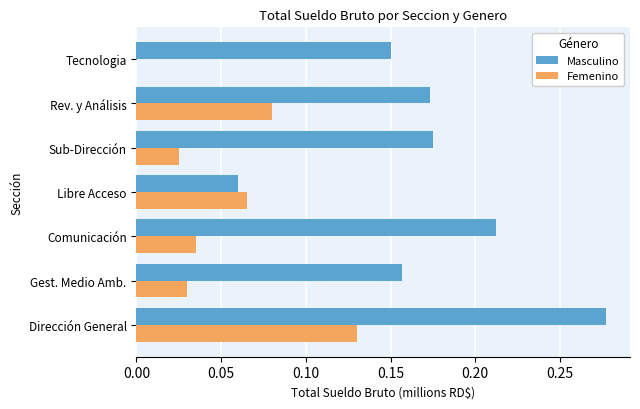

Which series changed the most between Libre Acceso and Rev. y Análisis?

Masculino